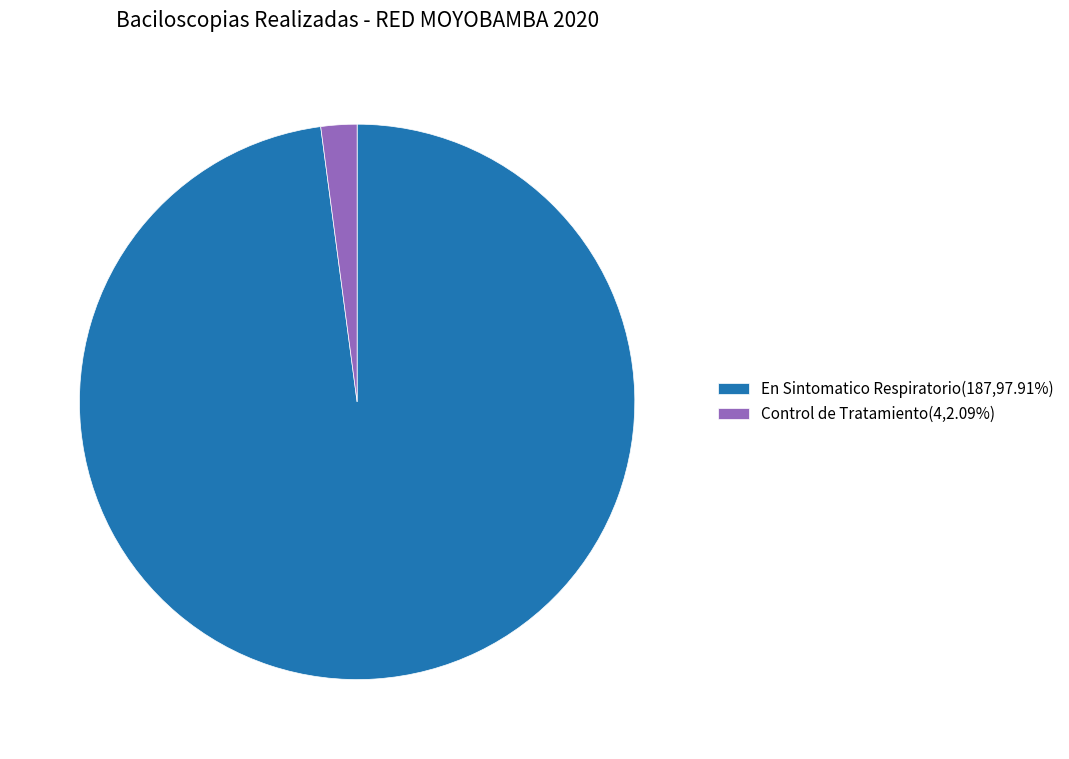

Approximately how many times larger is the value at En Sintomatico Respiratorio(187,97.91%) compared to Control de Tratamiento(4,2.09%)?

46.8